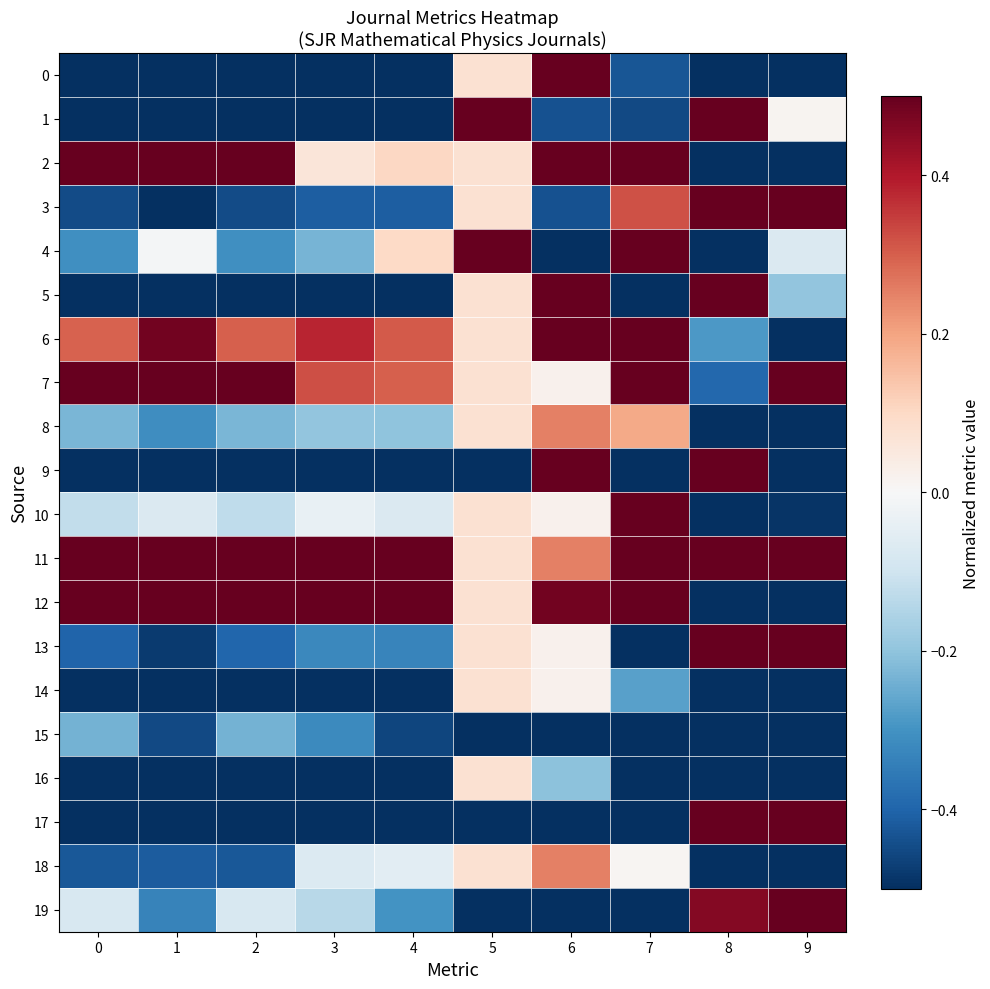

What is the total value across all series at 8?

-1.7